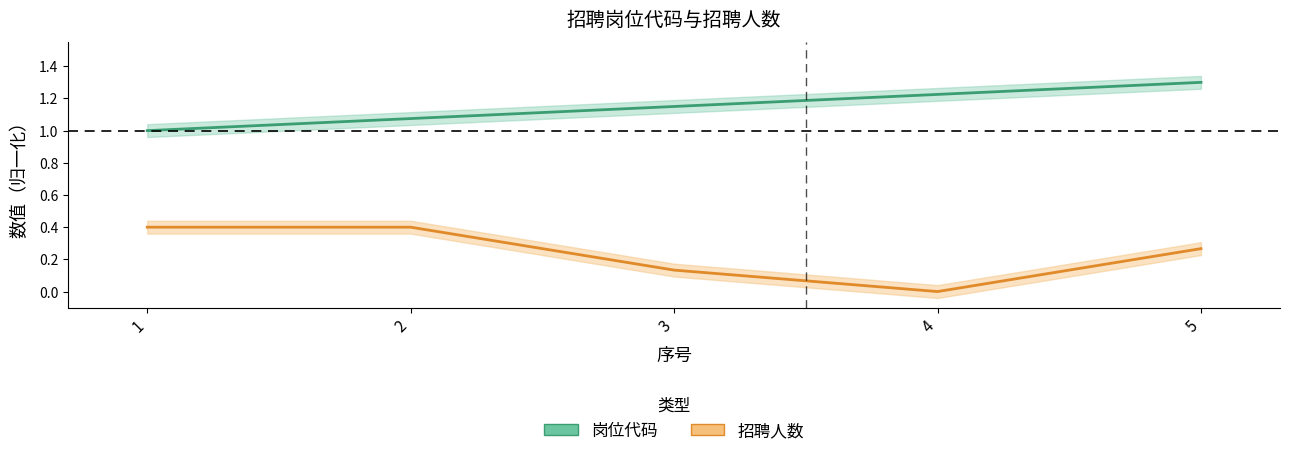

Where is 岗位代码 nearest to the value 1?

1